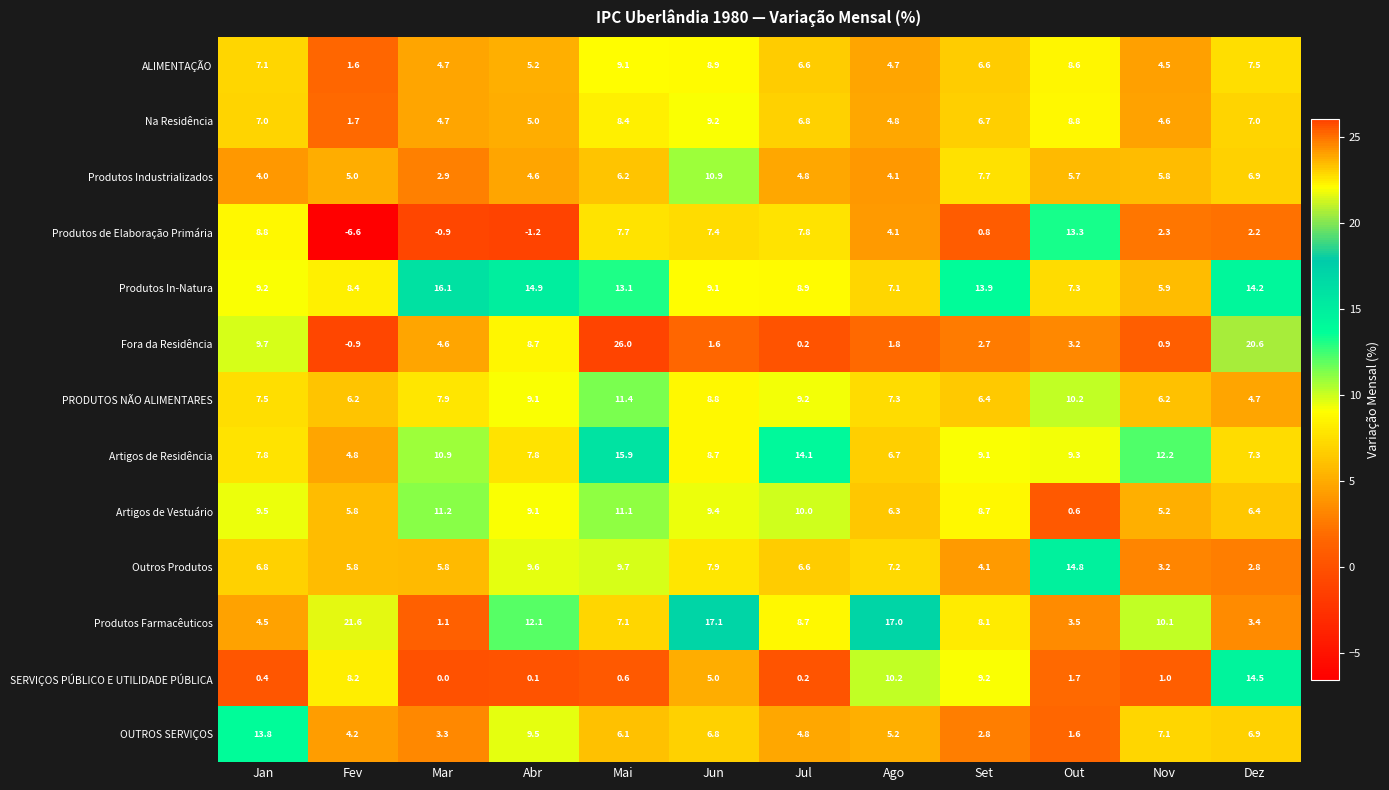

Rank the series at Out from highest to lowest value.

Outros Produtos, Produtos de Elaboração Primária, PRODUTOS NÃO ALIMENTARES, Artigos de Residência, Na Residência, ALIMENTAÇÃO, Produtos In-Natura, Produtos Industrializados, Produtos Farmacêuticos, Fora da Residência, SERVIÇOS PÚBLICO E UTILIDADE PÚBLICA, OUTROS SERVIÇOS, Artigos de Vestuário